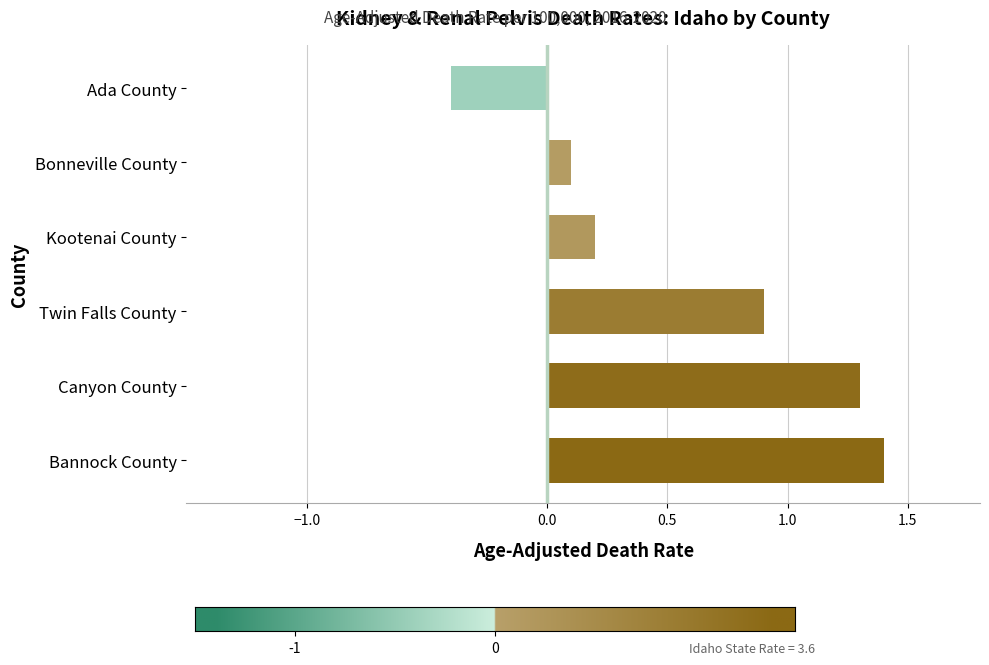

The chart shows a value of -0.7 at Ada County. True or false?

False